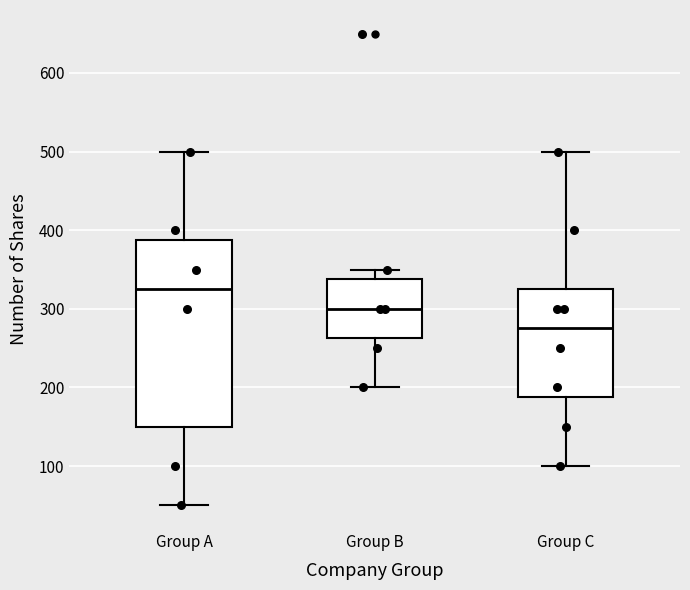

Where does the upper whisker of the box for Group C end on the y-axis? The values are not printed on the chart, so give them approximately, as read against the axis.

500